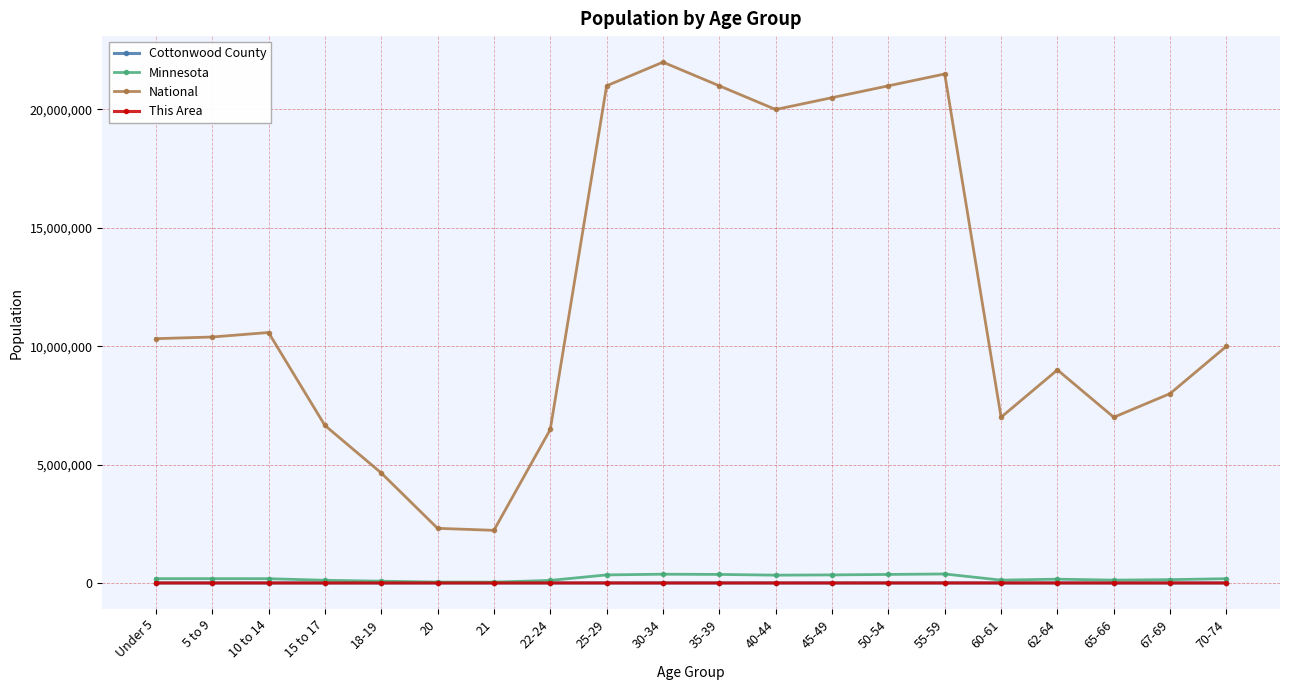

What are all the series names shown in the legend?

Cottonwood County, Minnesota, National, This Area